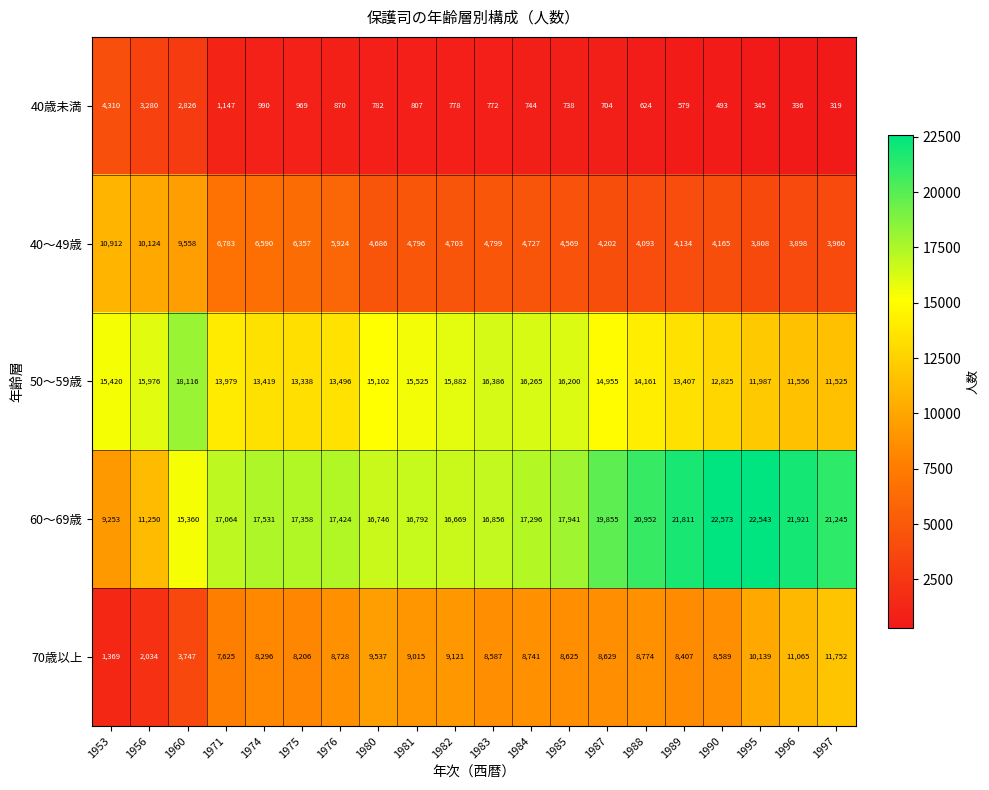

At 1996, list the series in order from smallest to largest.

40歳未満, 40～49歳, 70歳以上, 50～59歳, 60～69歳